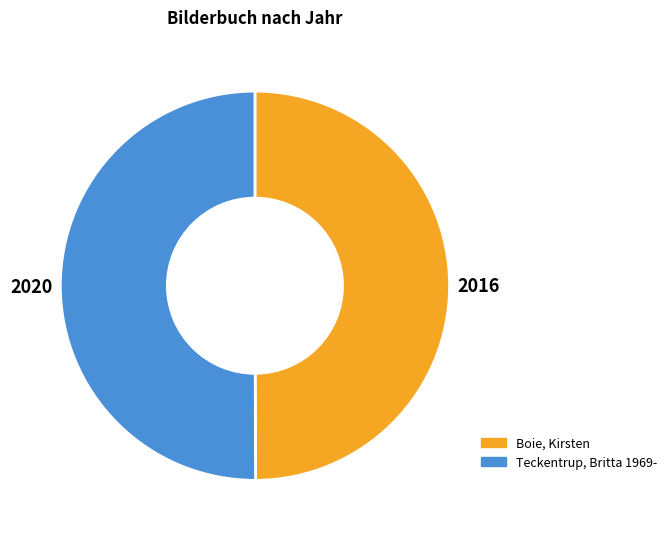

How many segments does this pie chart have?

2